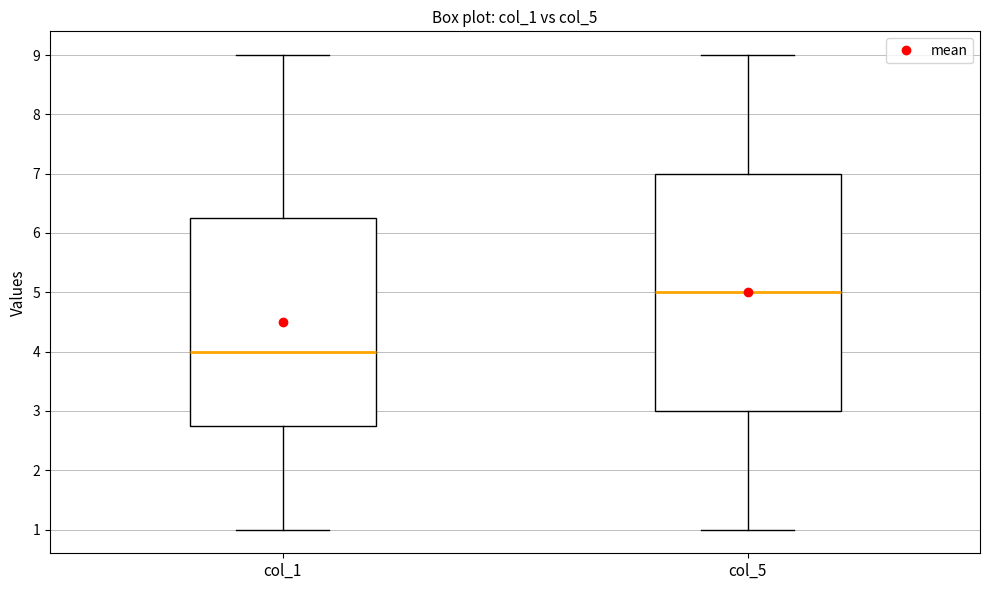

Which box's median line is the lowest?

col_1